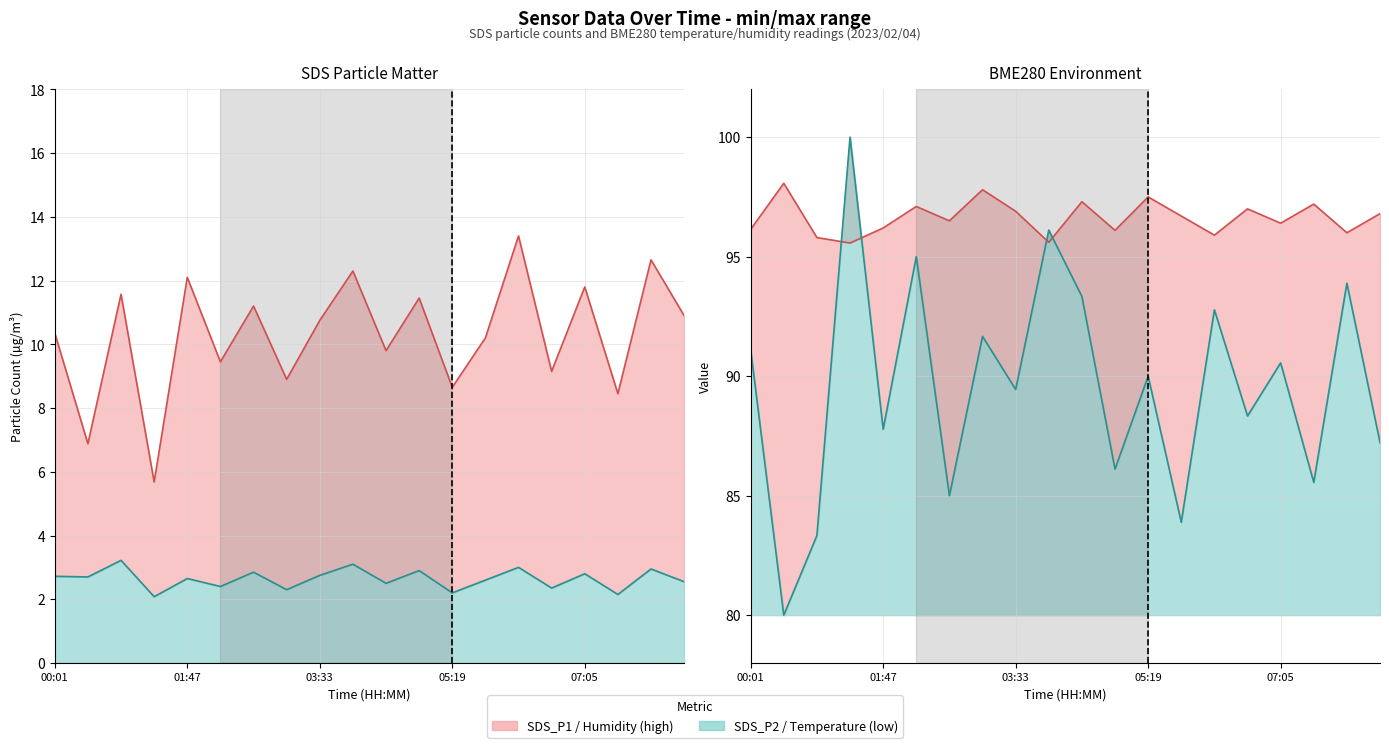

What is the label of the 6th point from the right?

06:12